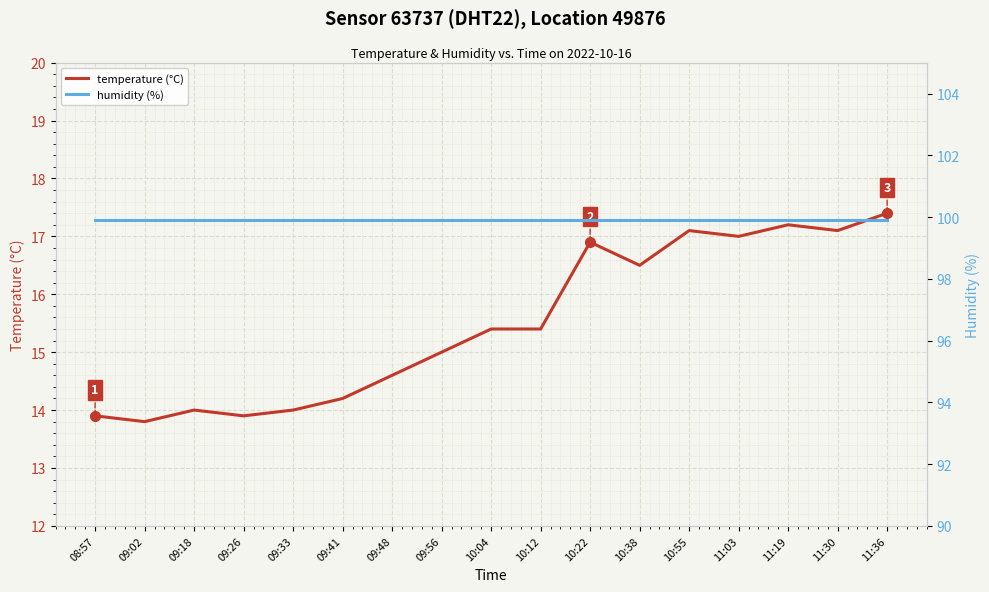

True or false: temperature (°C) and humidity (%) intersect in this chart.

False